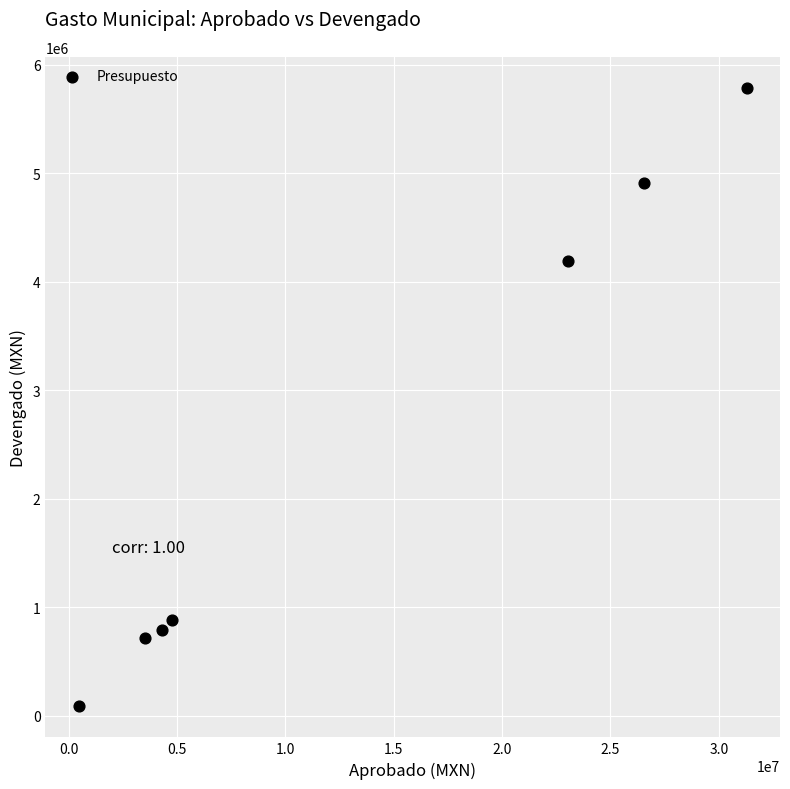

What is the range of X values (max minus min)?

30823531.3